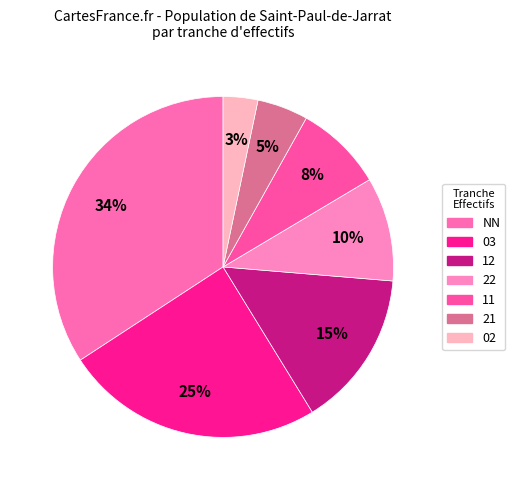

To the nearest percent, what is the combined percentage of NN and 02?

38%